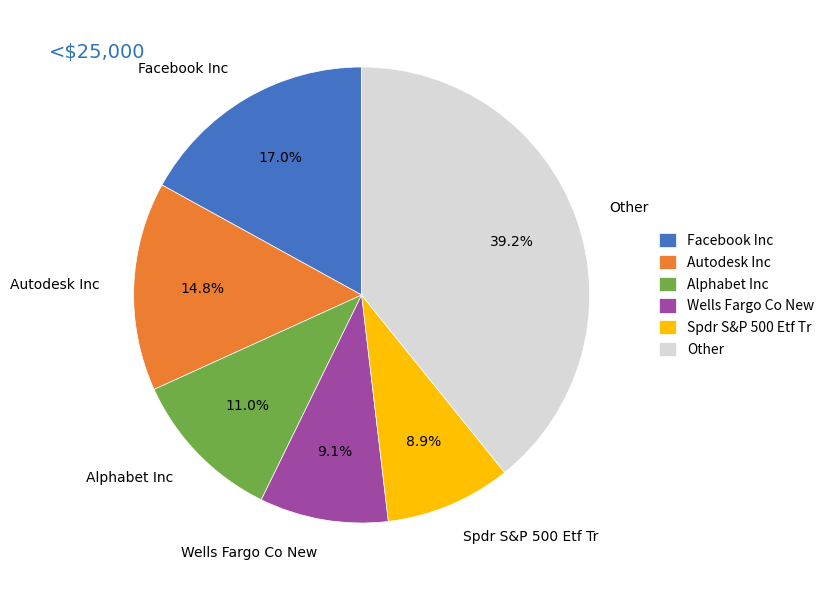

Count the number of slices in the pie.

6